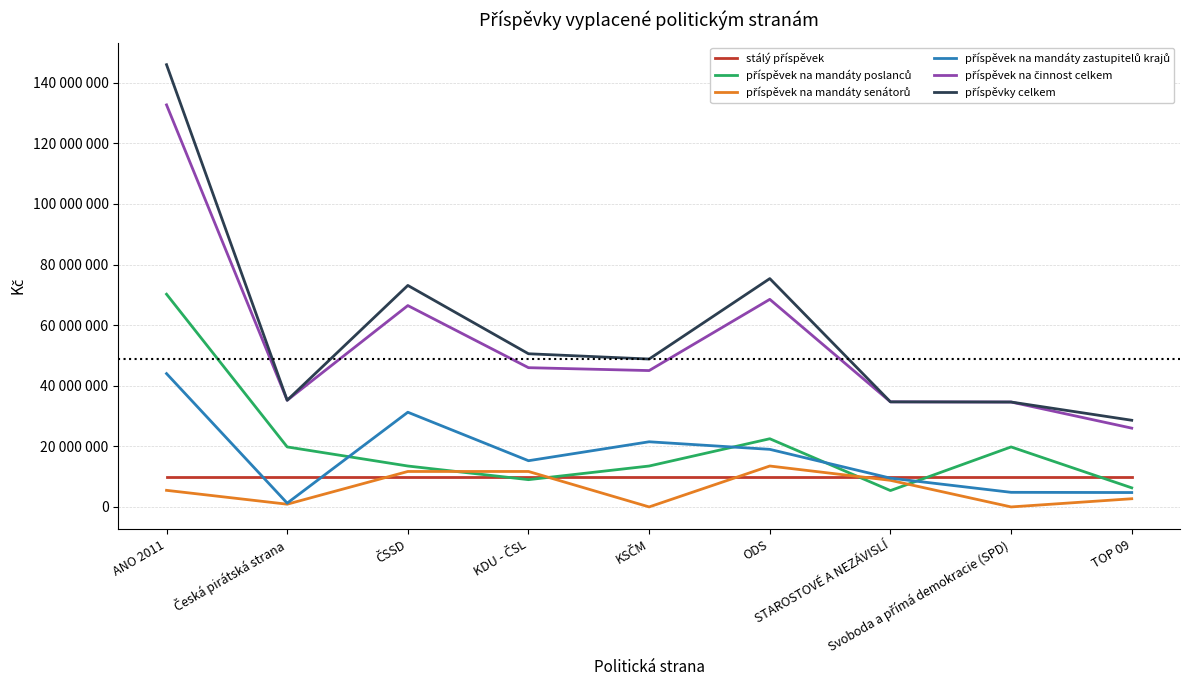

Is this an area chart (filled region under the line)?

No